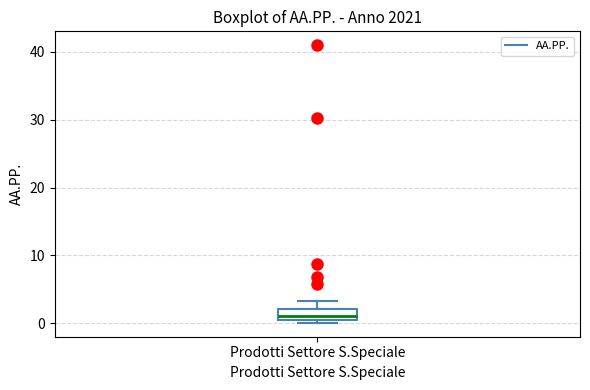

Read this box plot against the y-axis: the position of the median line, the range covered by the box, and the ends of both whiskers. The values are not printed on the chart, so give them approximately, as read against the axis.

median 1, box 0 to 2, whiskers 0 (just below the box's lower edge) to 3